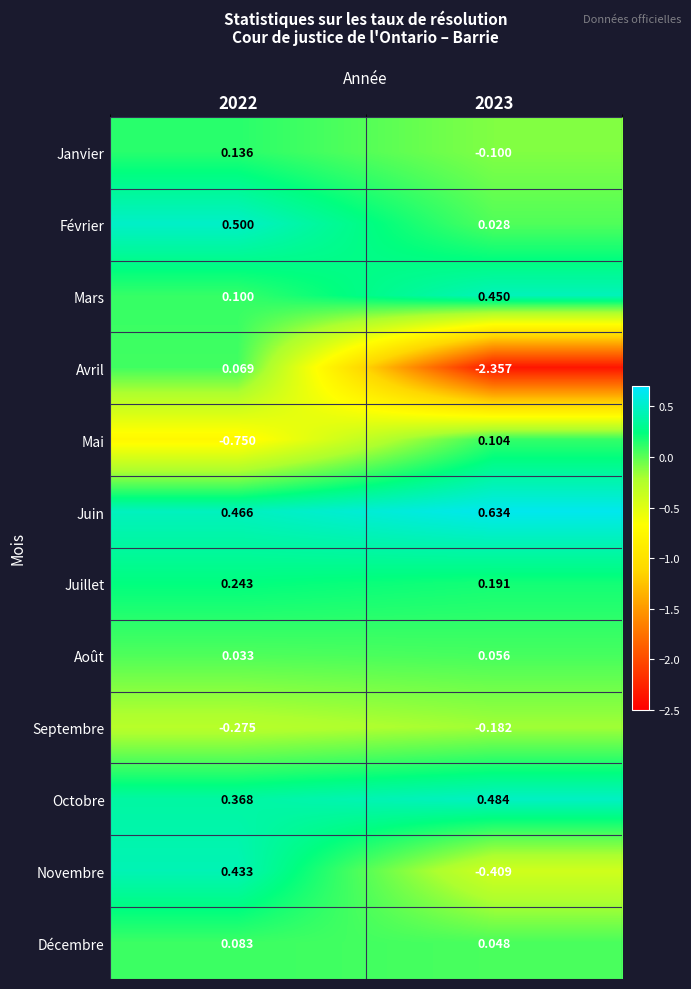

Which series has the largest total across all categories?

Juin